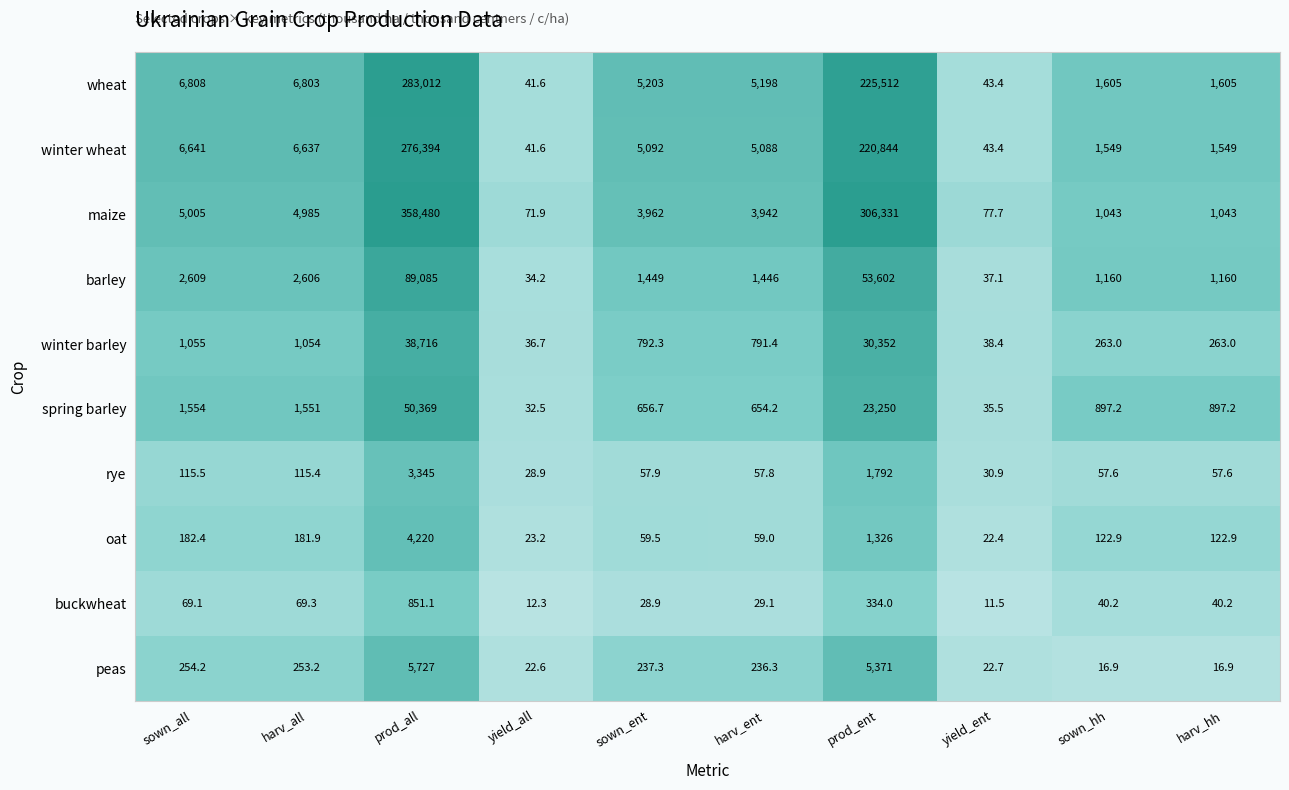

At which category does the chart reach its minimum across all series?

yield_ent